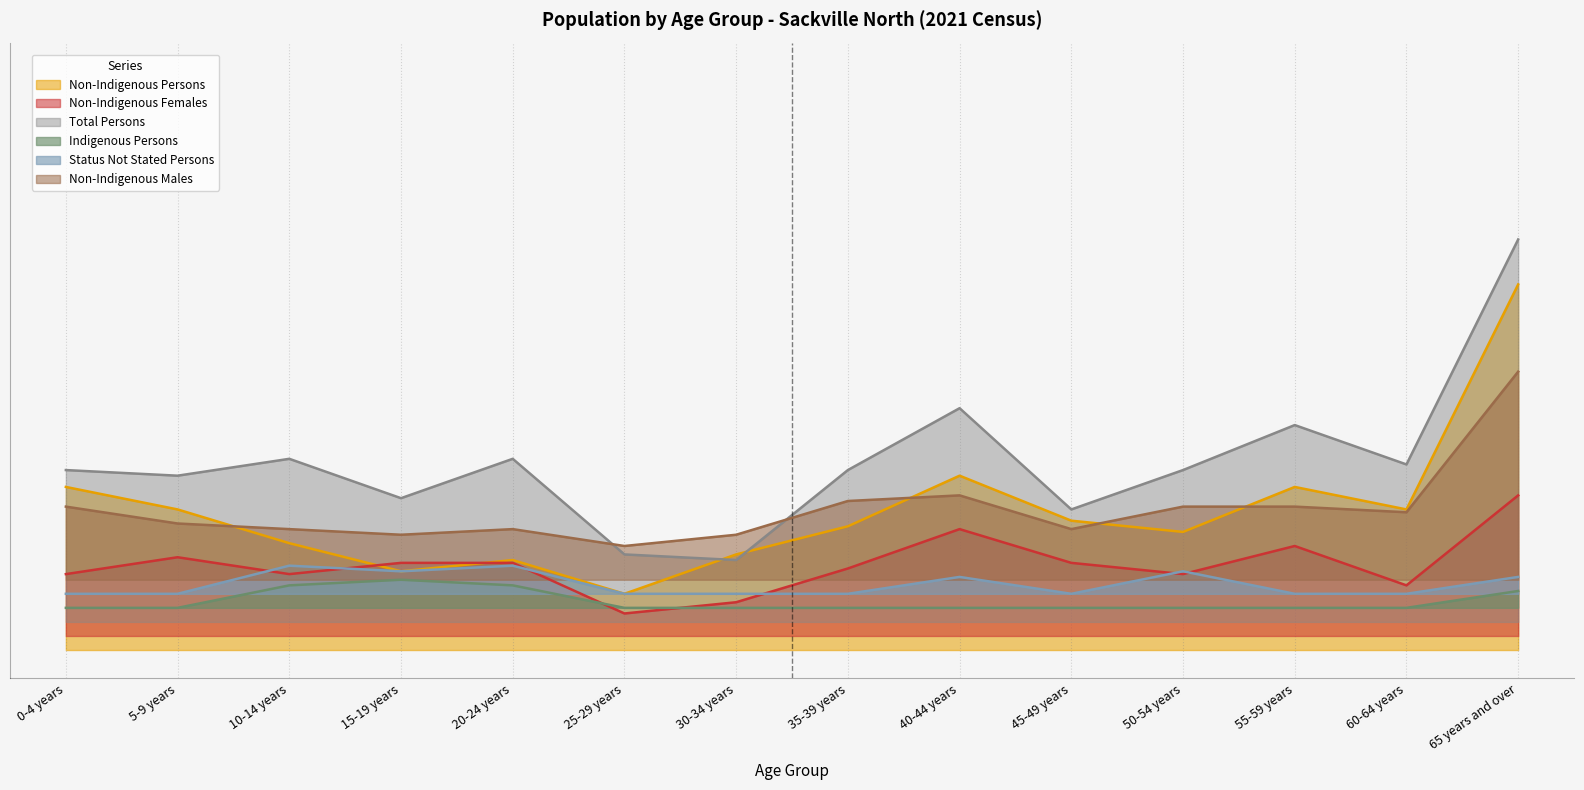

In Status Not Stated Persons, how many points are lower than both neighbors (excluding endpoints)?

2